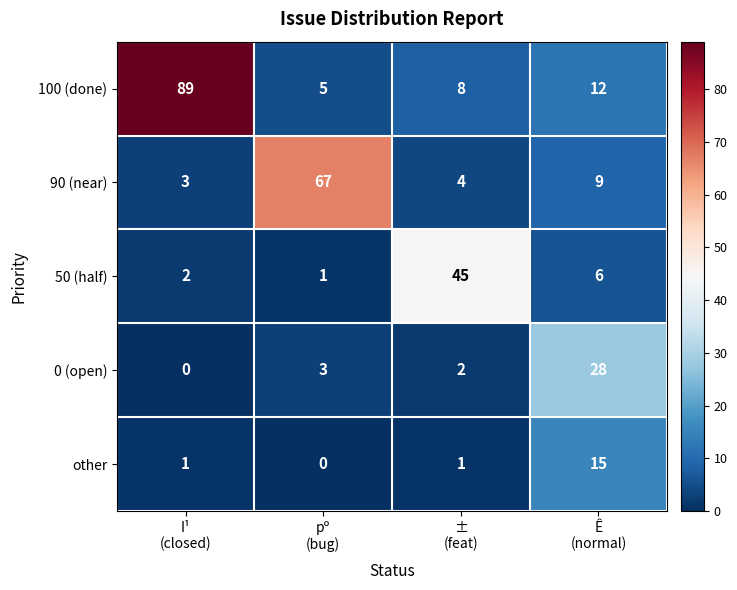

How many categories are shown in the chart?

4